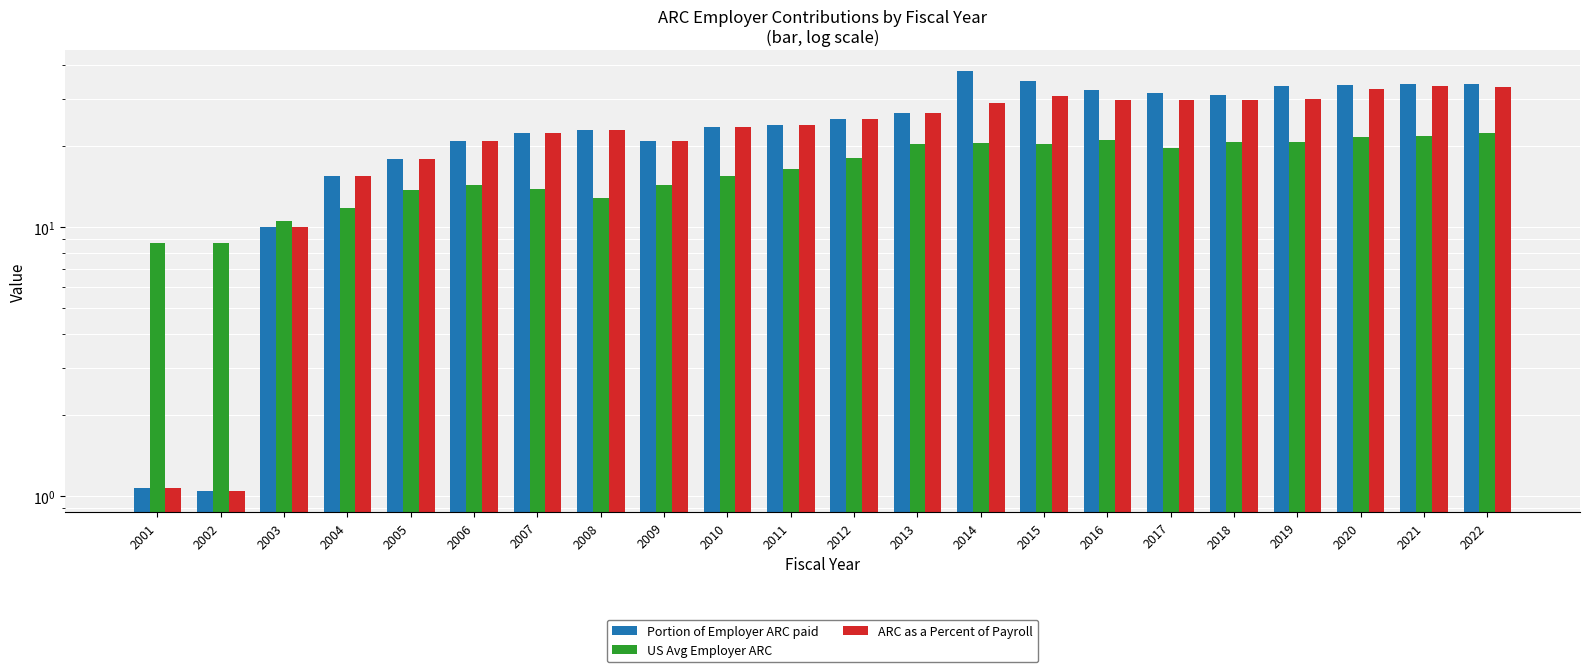

What is the total value across all series at 2012?

68.6